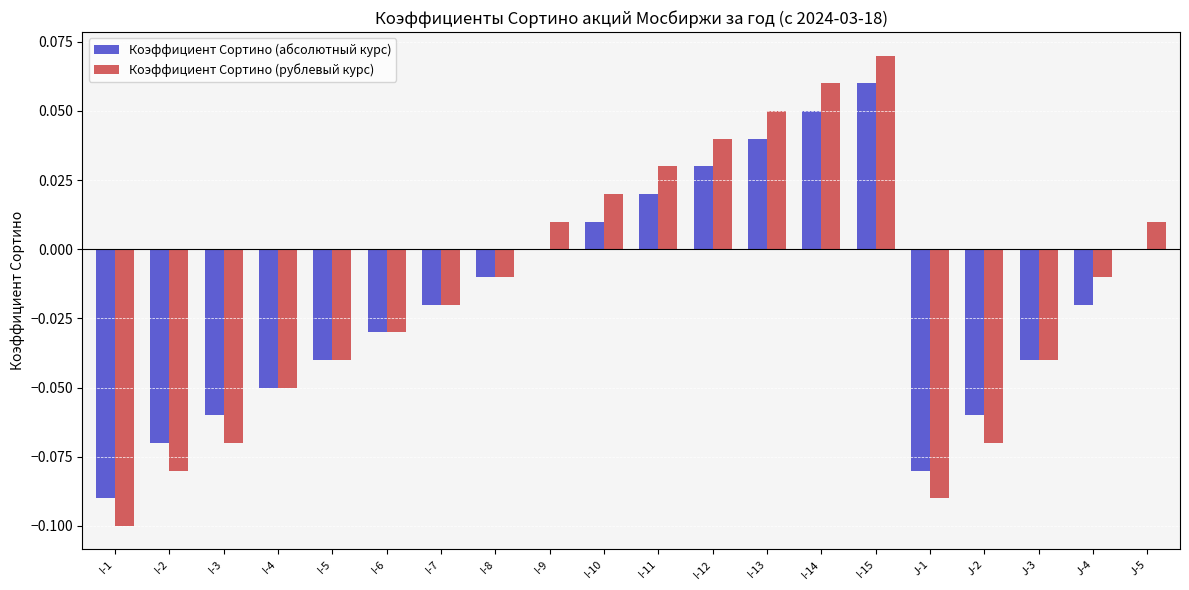

What is the sum of all Коэффициент Сортино (абсолютный курс) values?

-0.4